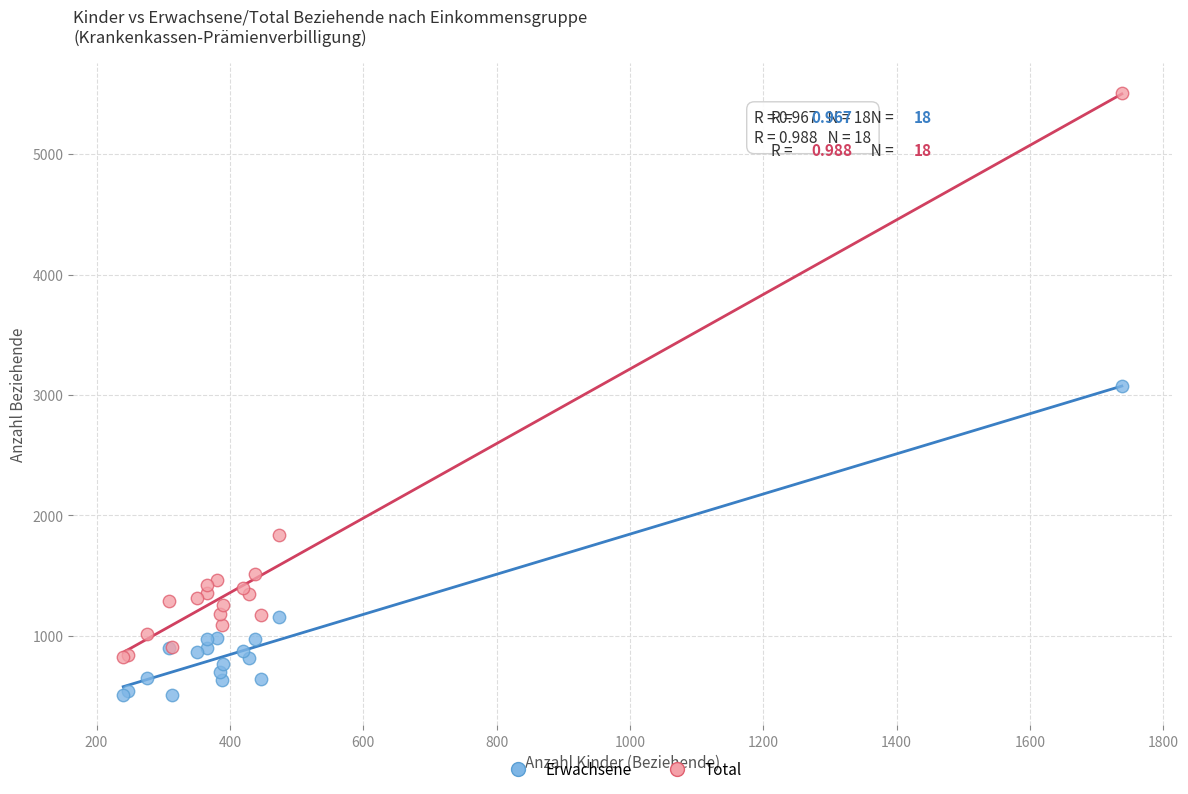

Across all series, what Y value is closest to 3006?

3072